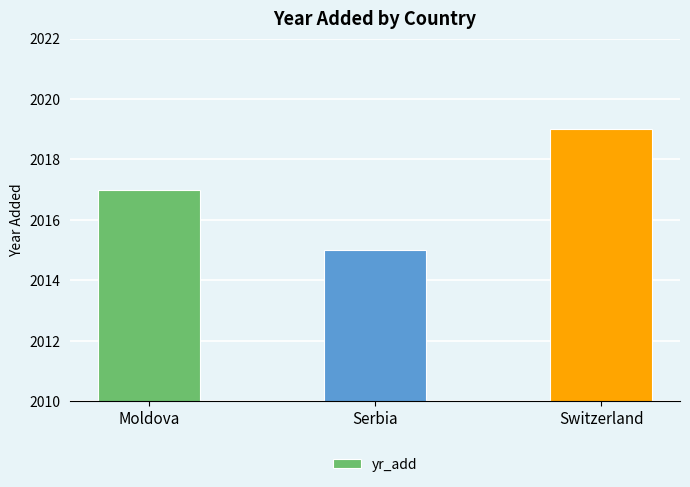

What is the average value?

2017